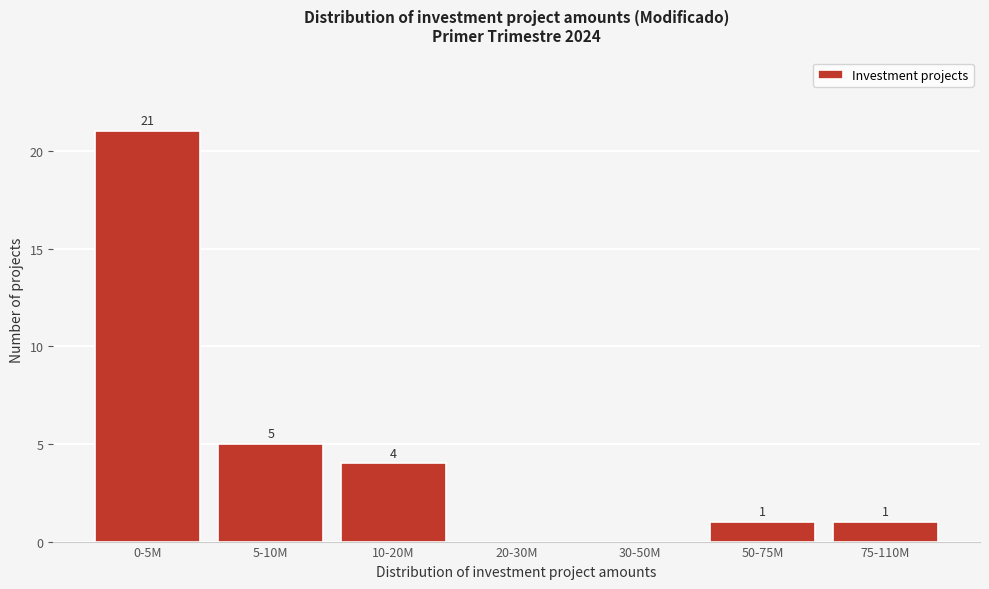

Reading left to right, what are all the values shown in this chart?

0-5M=21	5-10M=5	10-20M=4	20-30M=0	30-50M=0	50-75M=1	75-110M=1